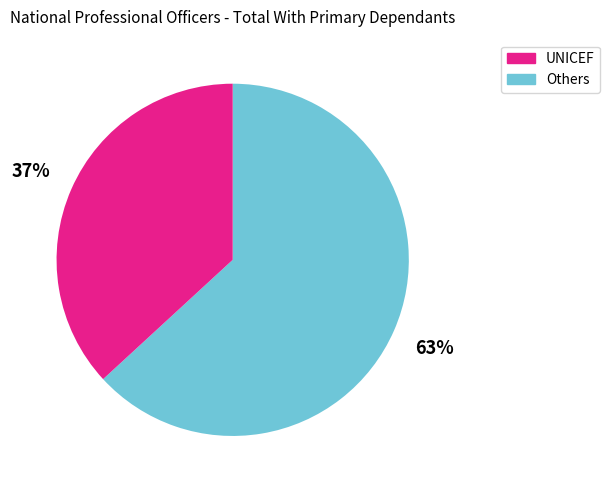

Count the number of slices in the pie.

2